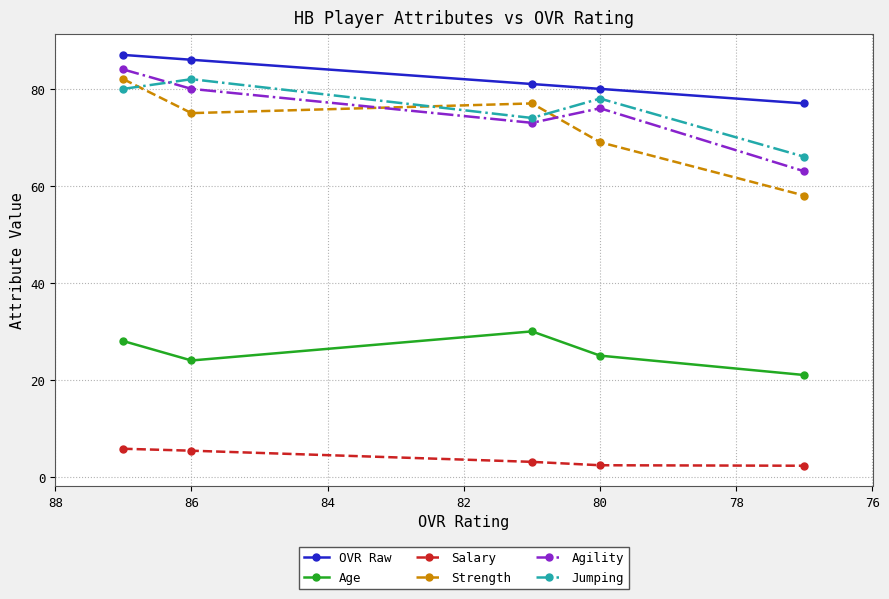

How many values in the Strength series exceed 75?

2